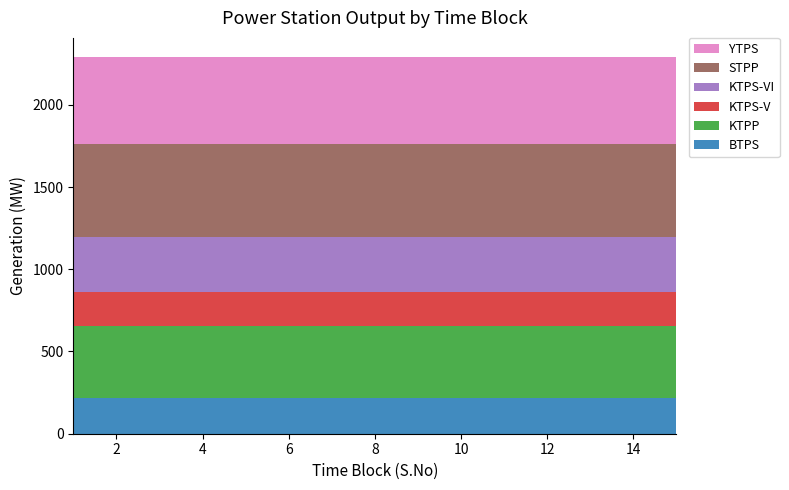

Reading left to right, list all the values displayed in this chart.

BTPS: 1=220.0	2=220.0	3=220.0	4=220.0	5=220.0	6=220.0	7=220.0	8=220.0	9=220.0	10=220.0	11=220.0	12=220.0	13=220.0	14=220.0	15=220.0
KTPP: 1=437.0	2=437.0	3=437.0	4=437.0	5=437.0	6=437.0	7=437.0	8=437.0	9=437.0	10=437.0	11=437.0	12=437.0	13=437.0	14=437.0	15=437.0
KTPS-V: 1=207.0	2=207.0	3=207.0	4=207.0	5=207.0	6=207.0	7=207.0	8=207.0	9=207.0	10=207.0	11=207.0	12=207.0	13=207.0	14=207.0	15=207.0
KTPS-VI: 1=334.5	2=334.5	3=334.5	4=334.5	5=334.5	6=334.5	7=334.5	8=334.5	9=334.5	10=334.5	11=334.5	12=334.5	13=334.5	14=334.5	15=334.5
STPP: 1=565.5	2=565.5	3=565.5	4=565.5	5=565.5	6=565.5	7=565.5	8=565.5	9=565.5	10=565.5	11=565.5	12=565.5	13=565.5	14=565.5	15=565.5
YTPS: 1=528.0	2=528.0	3=528.0	4=528.0	5=528.0	6=528.0	7=528.0	8=528.0	9=528.0	10=528.0	11=528.0	12=528.0	13=528.0	14=528.0	15=528.0